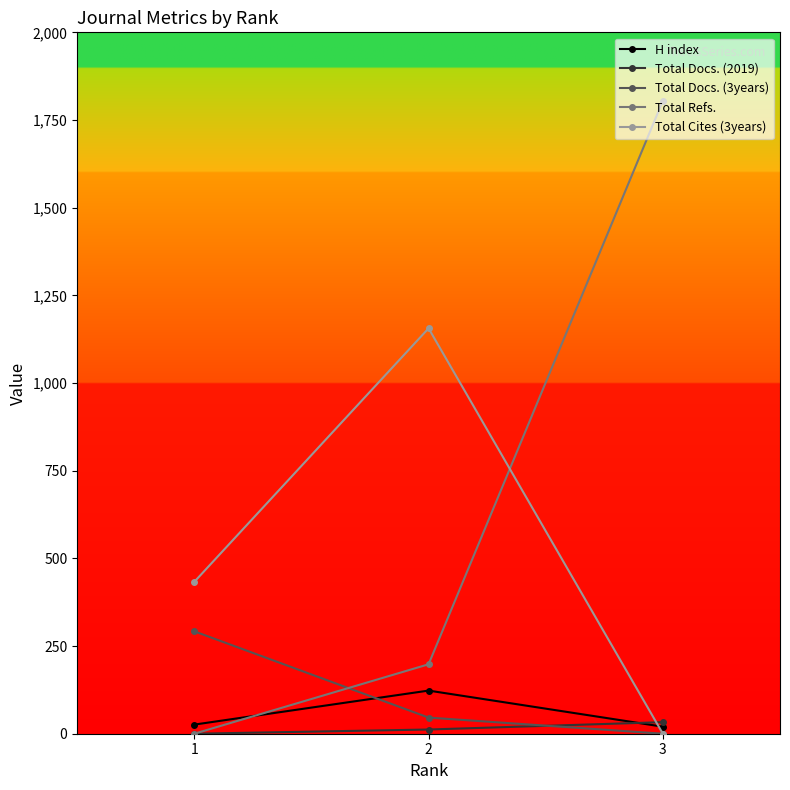

What is the difference between the maximum and minimum values in the Total Docs. (2019) series?

33